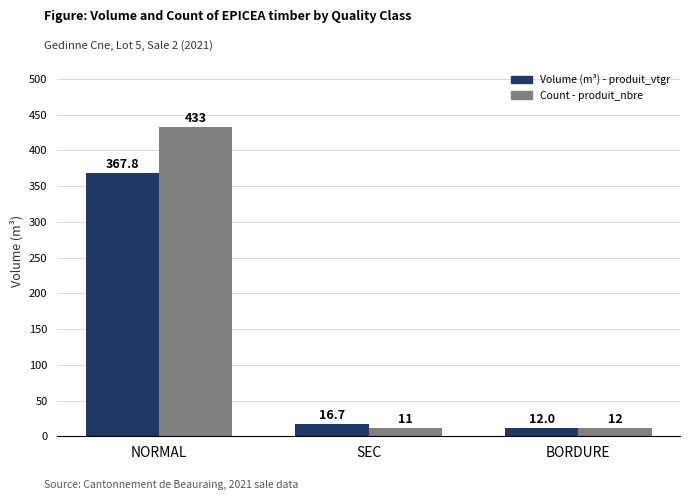

What is the label of the 1st bar from the right?

BORDURE